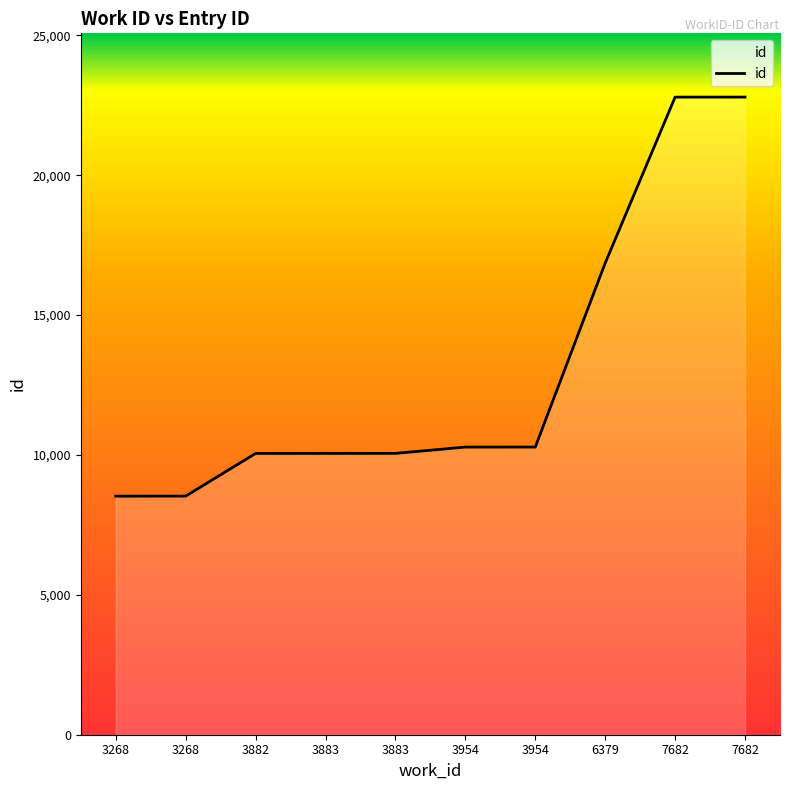

Count the number of categories in the chart.

10